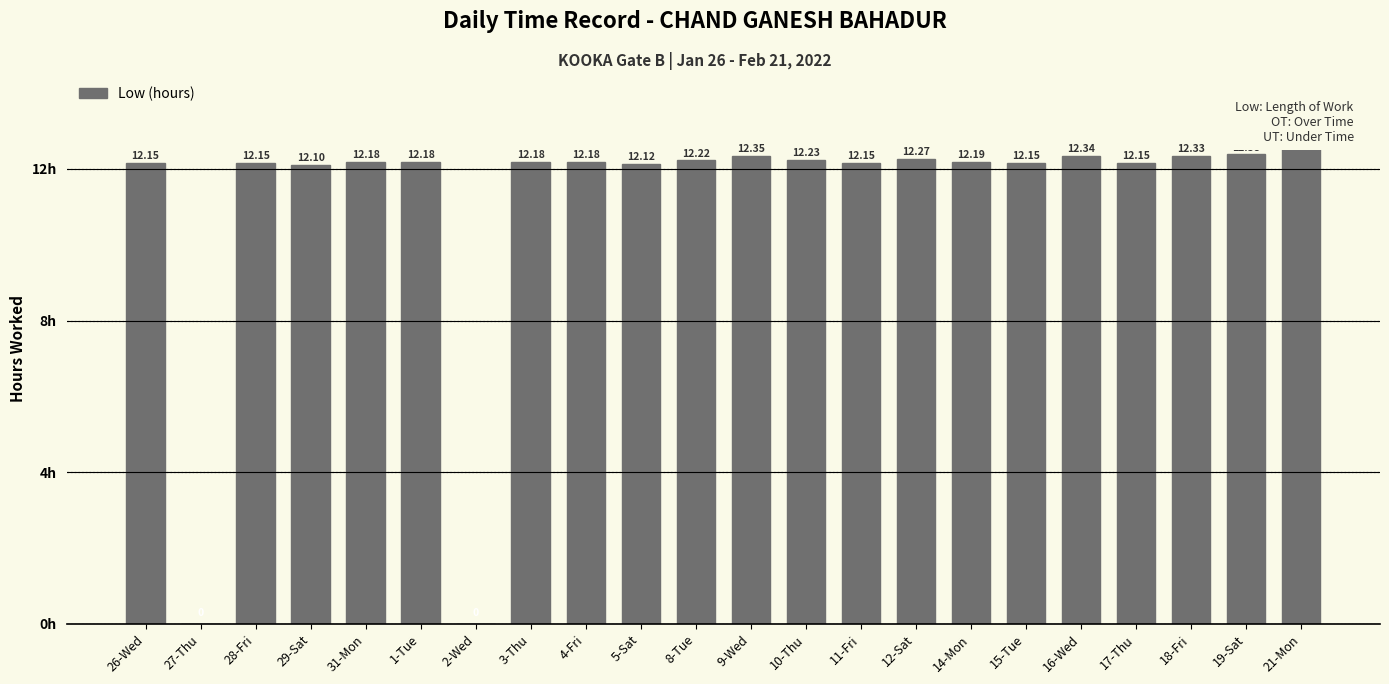

How many bars are there in total?

22